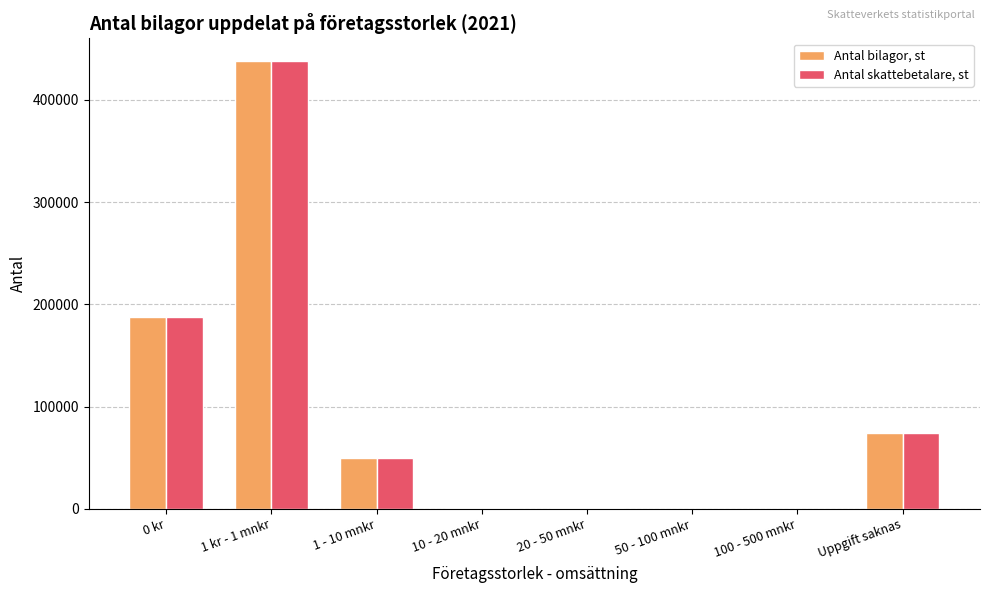

What is the difference between the Antal bilagor, st values at 1 kr - 1 mnkr and 1 - 10 mnkr?

389163